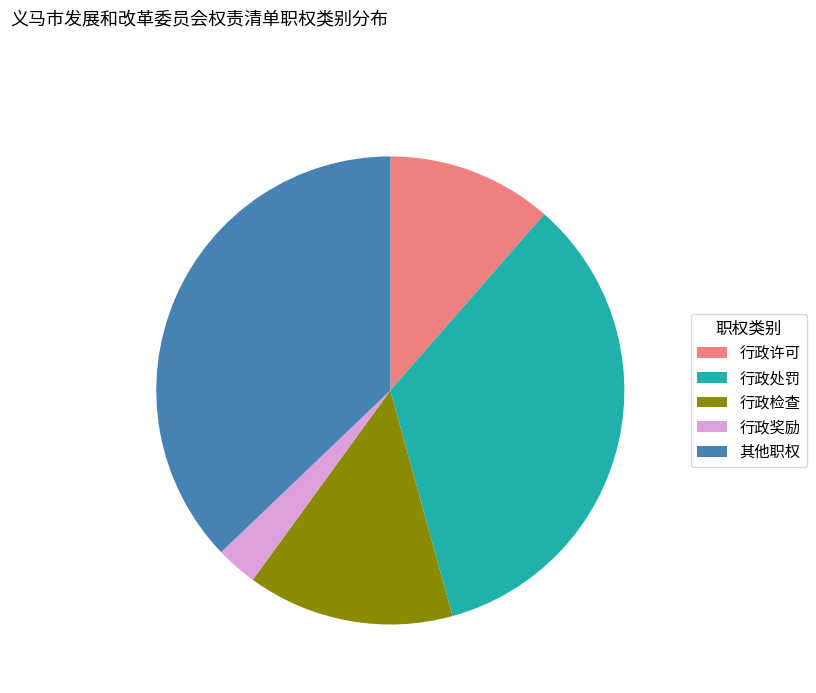

Between 行政检查 and 行政处罚, which is larger?

行政处罚